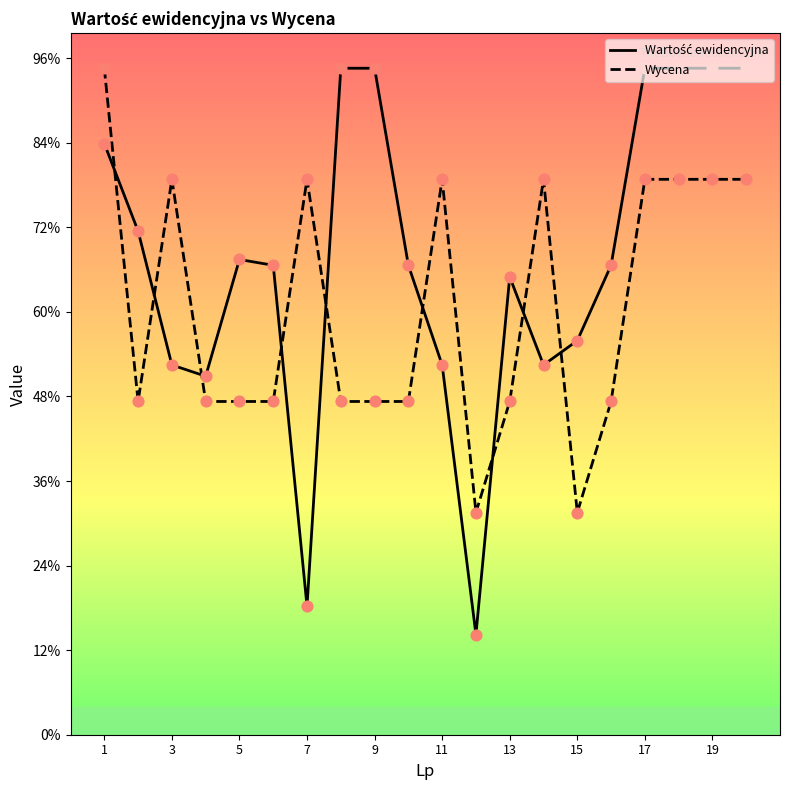

What are all the series names shown in the legend?

Wartość ewidencyjna, Wycena